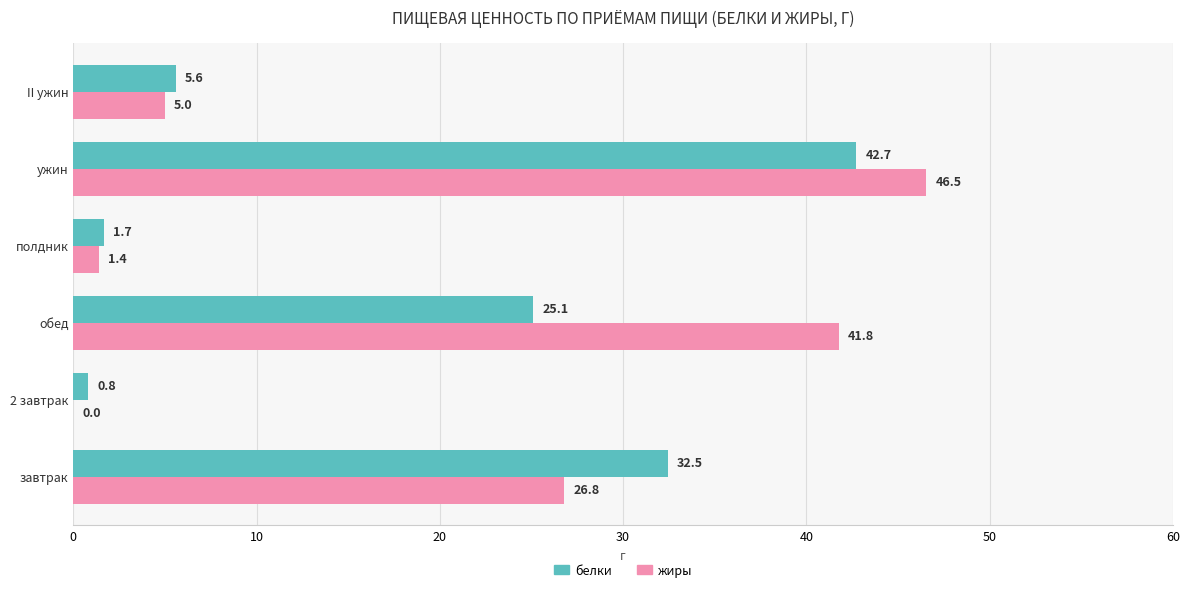

Between 2 завтрак and полдник, which series saw the biggest shift?

жиры